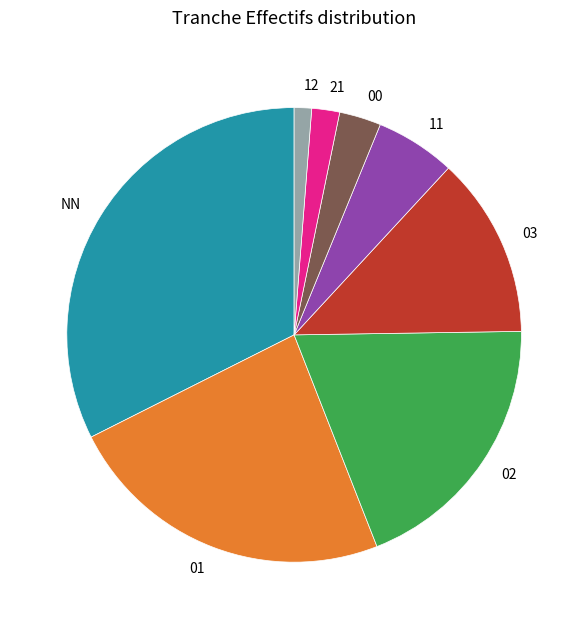

Is there any slice that represents more than half of the pie?

No